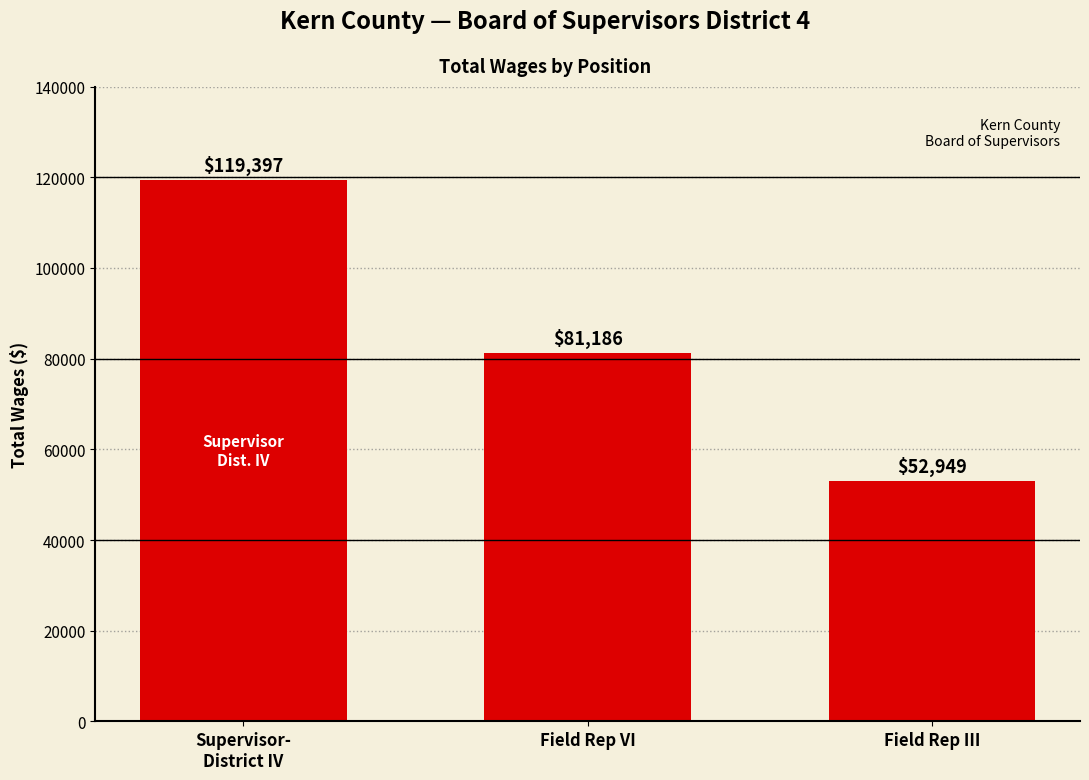

How many series are shown in this chart?

1